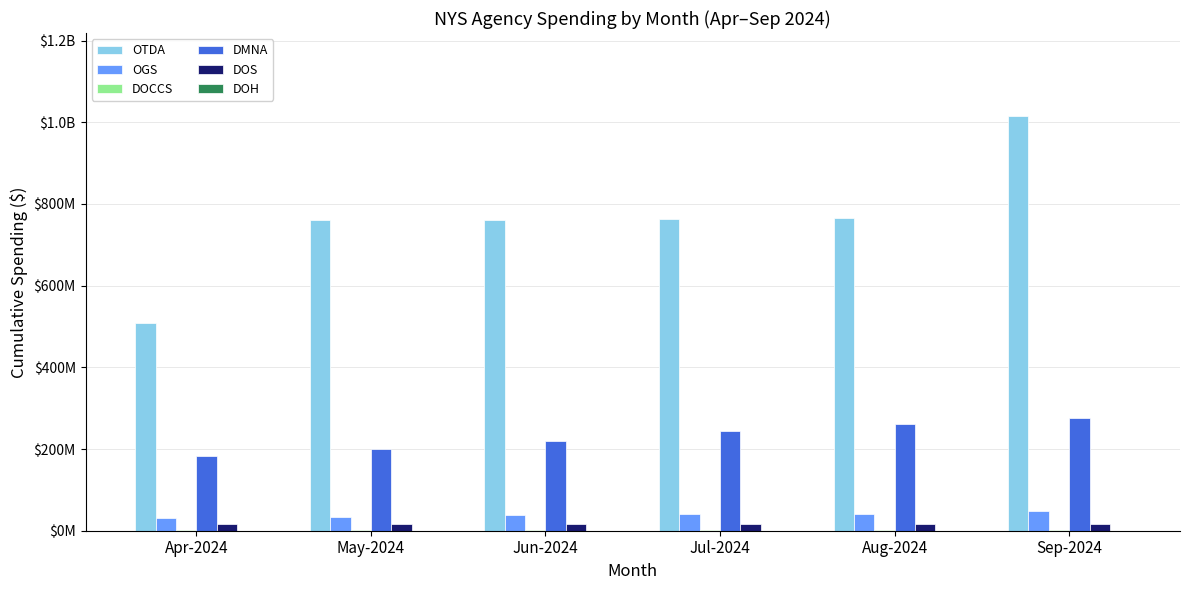

Are the bars horizontal?

No